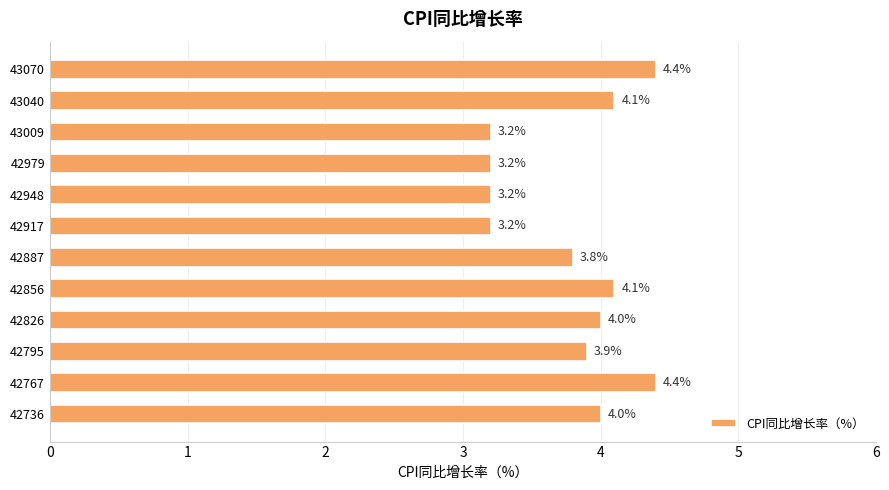

Approximately how many times larger is the value at 43040 compared to 42917?

1.3